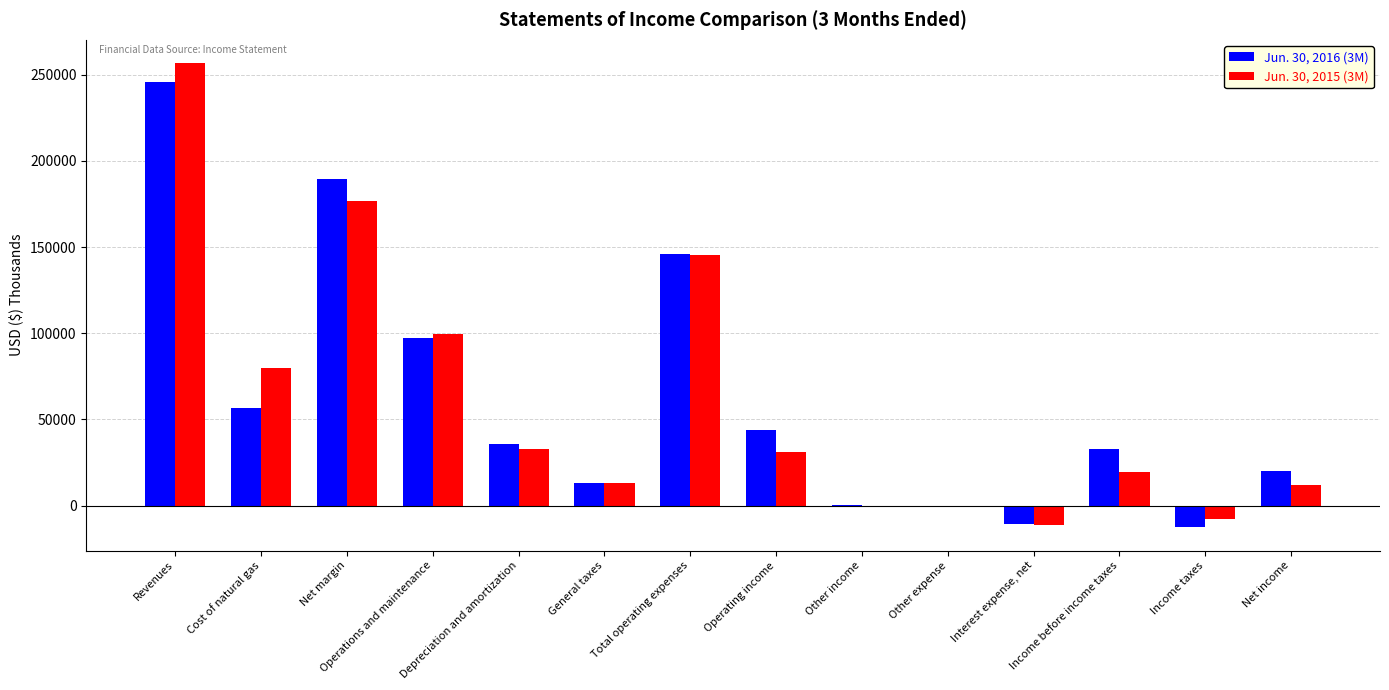

What is the greatest value displayed?

256786